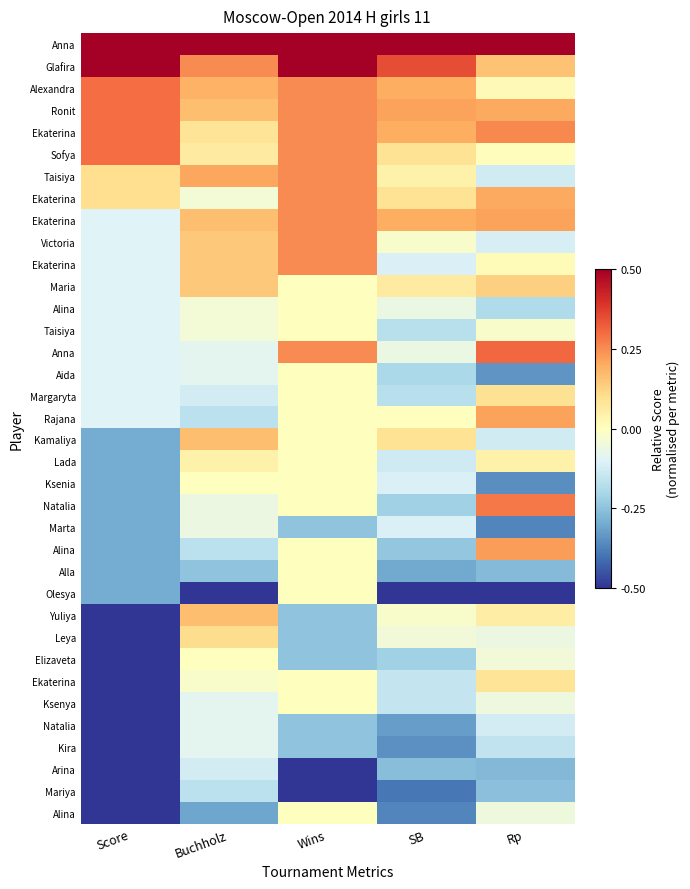

At how many categories does at least one series exceed 0?

5